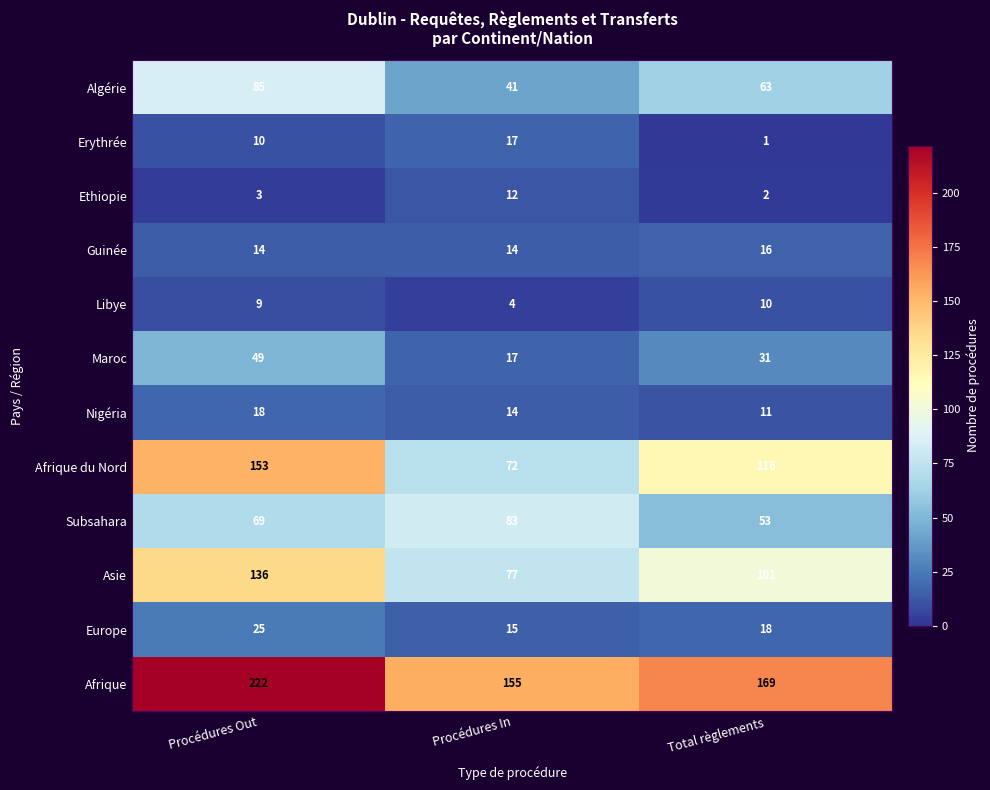

What is the sum of all Ethiopie values?

17